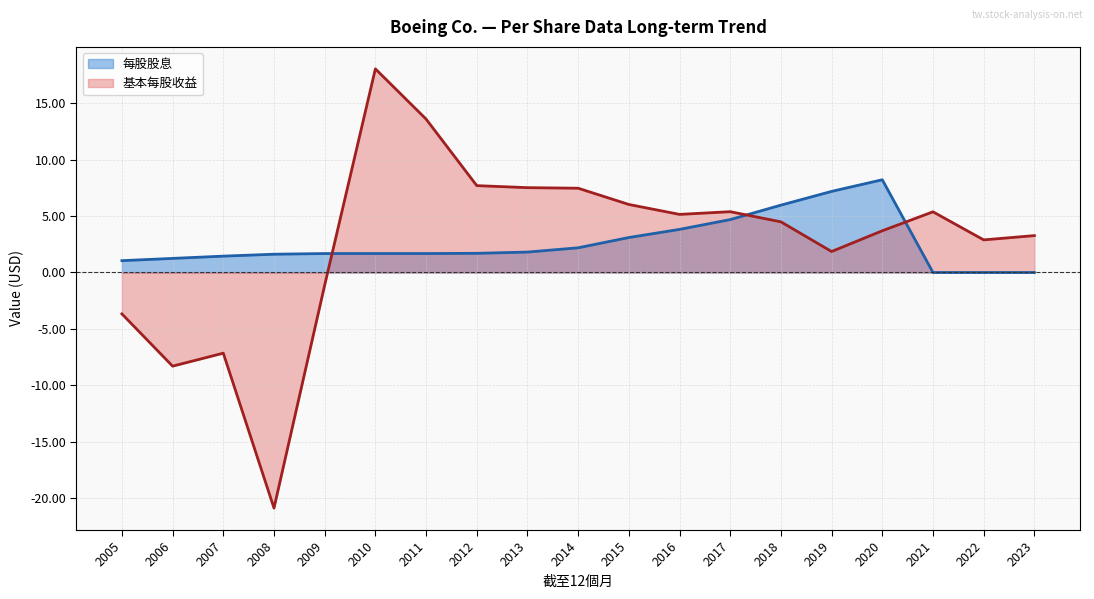

At which category does the data reach its first local peak?

2020